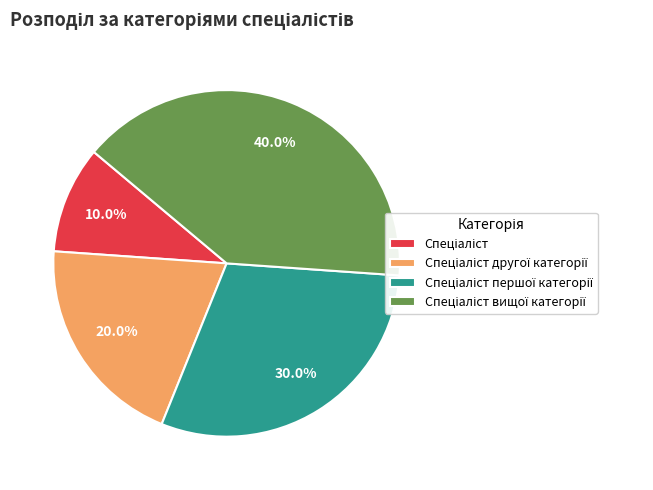

Is there a majority slice in this chart?

No